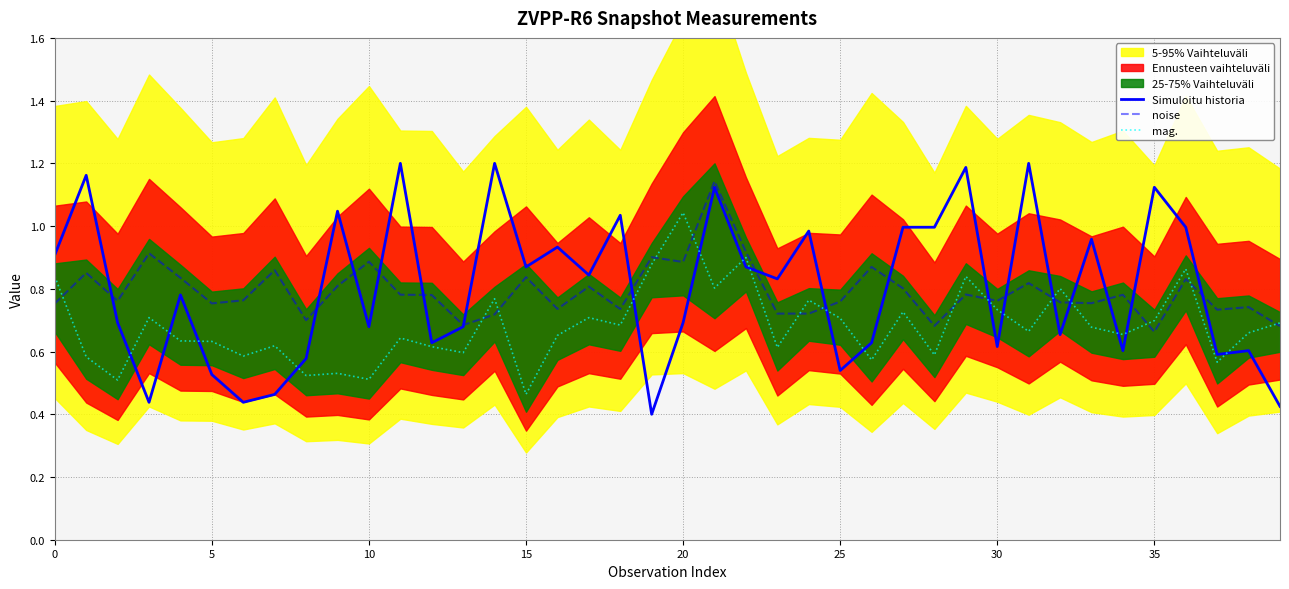

Which series has the largest range (max minus min)?

Simuloitu historia